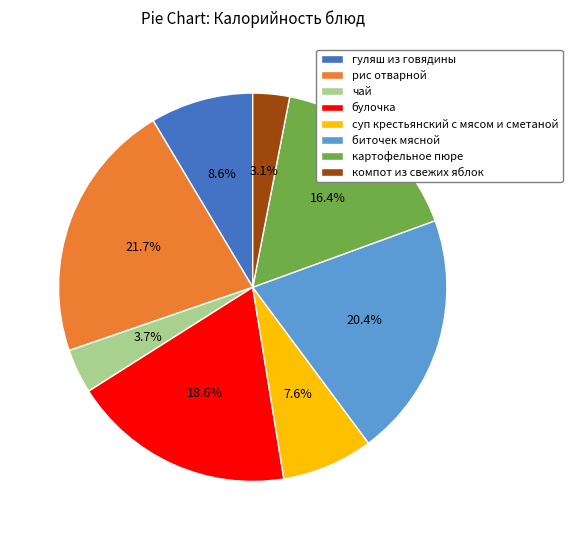

Which category has the biggest portion of the pie?

рис отварной